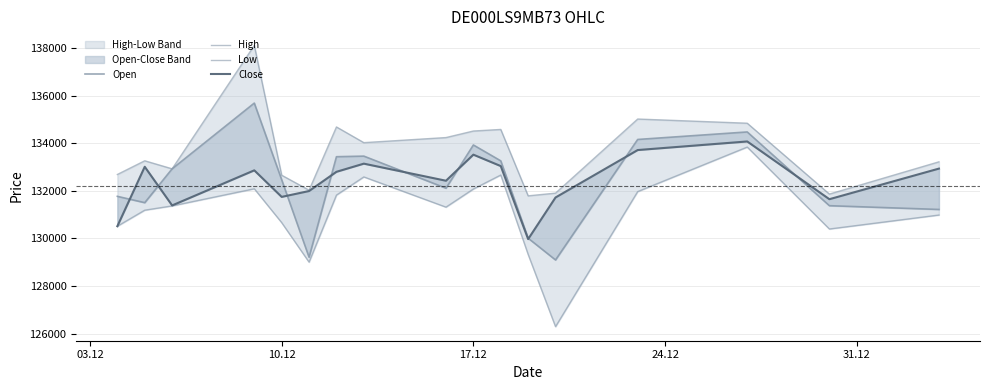

Does the chart have visible grid lines?

Yes